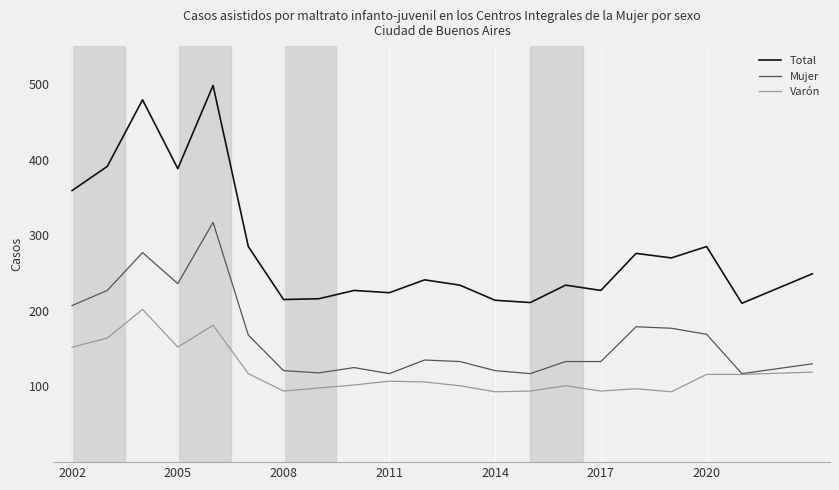

True or false: Mujer and Total intersect in this chart.

False